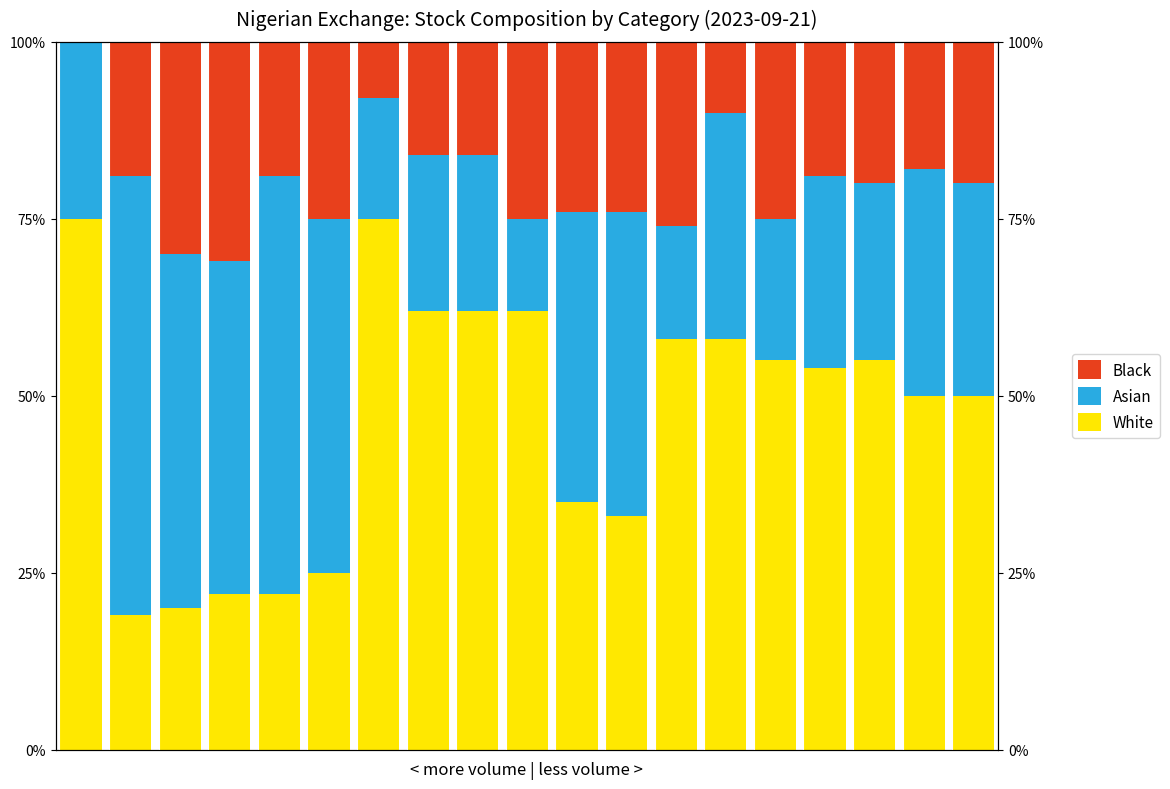

The value of Asian at 6 is 9.9. True or false?

False